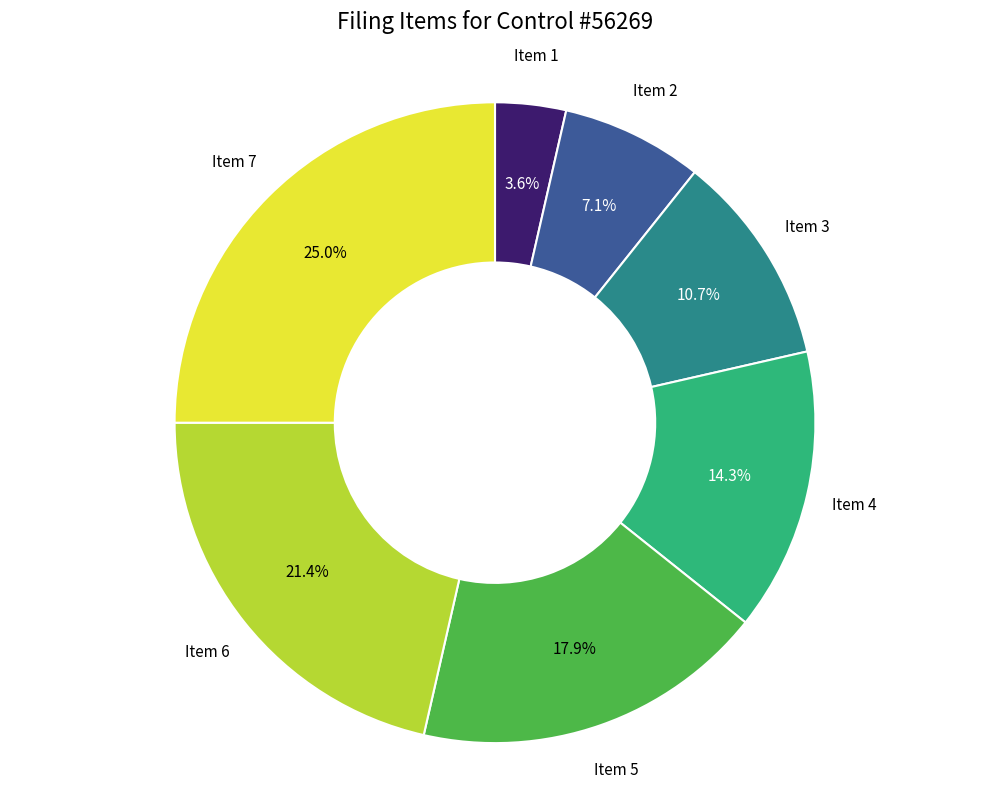

Is there a majority slice in this chart?

No